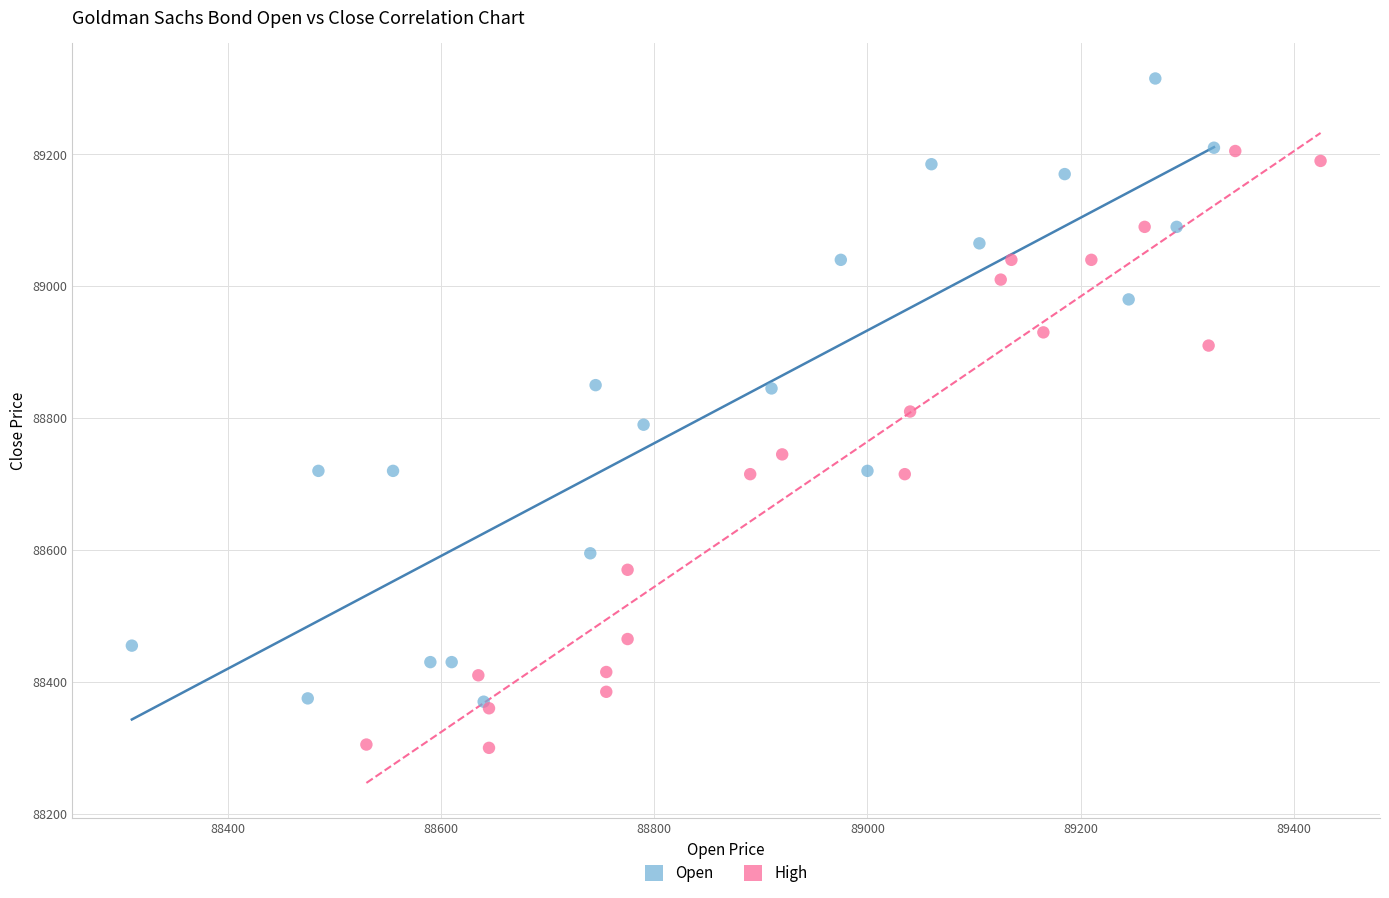

Which series reaches the minimum Y coordinate?

High